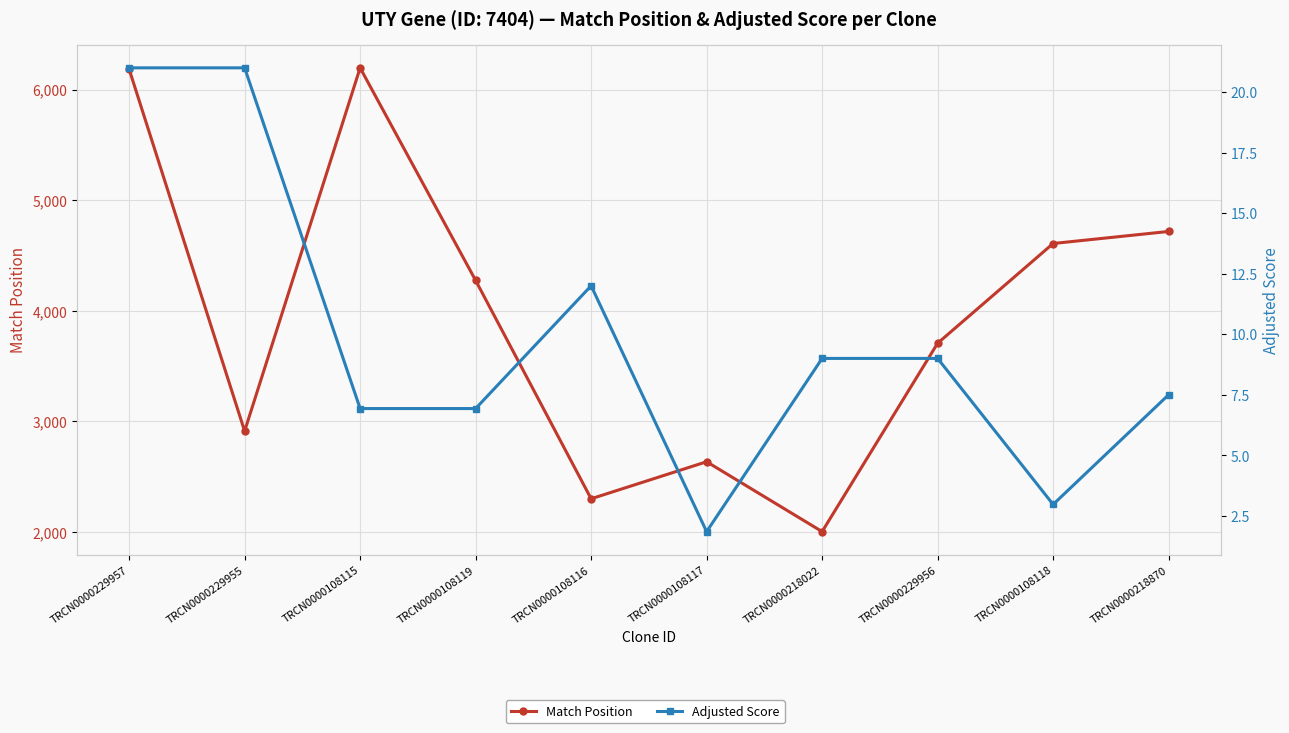

What is the difference between the Match Position values at TRCN0000108119 and TRCN0000229956?

568.0